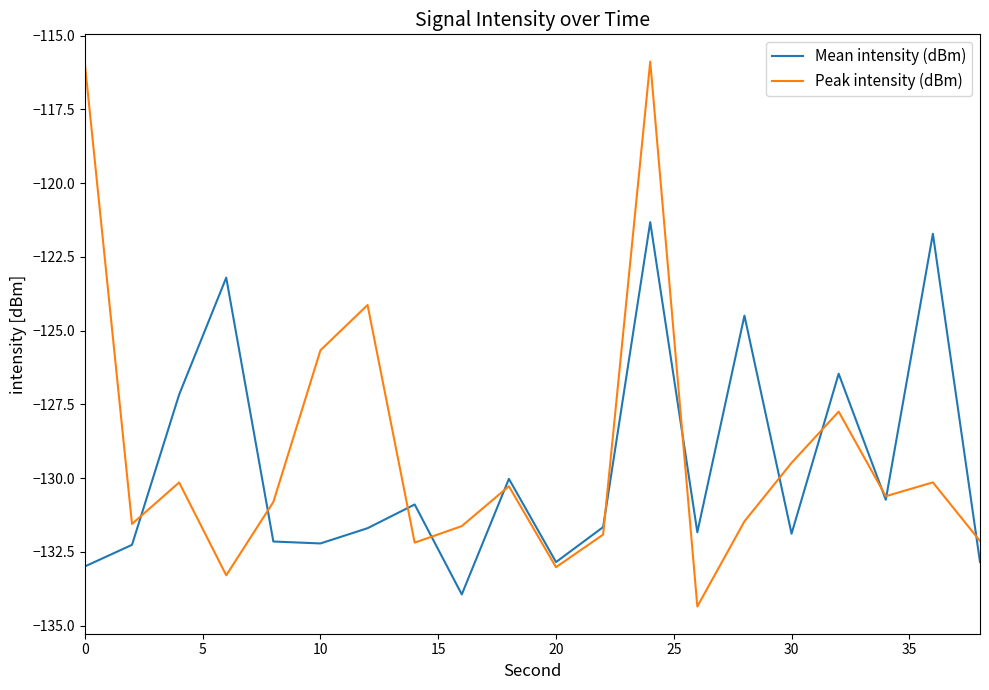

Which series has the widest spread of values?

Peak intensity (dBm)